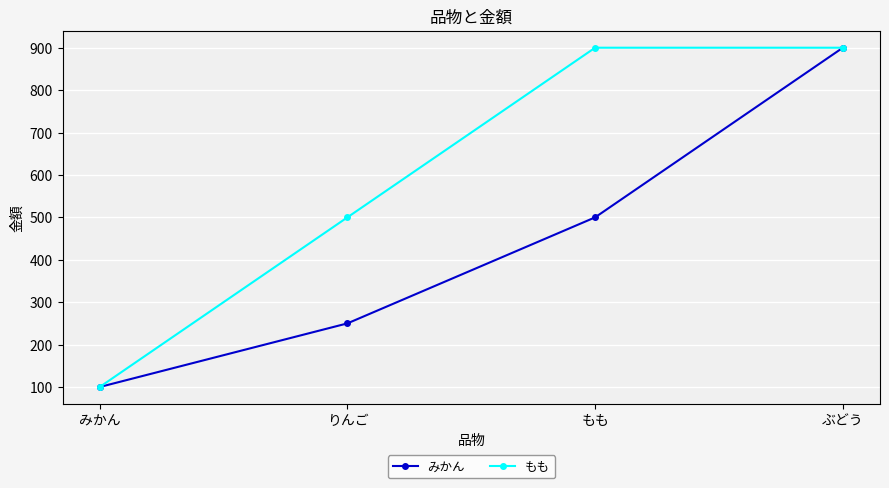

List the series in order of their overall mean, highest first.

もも, みかん